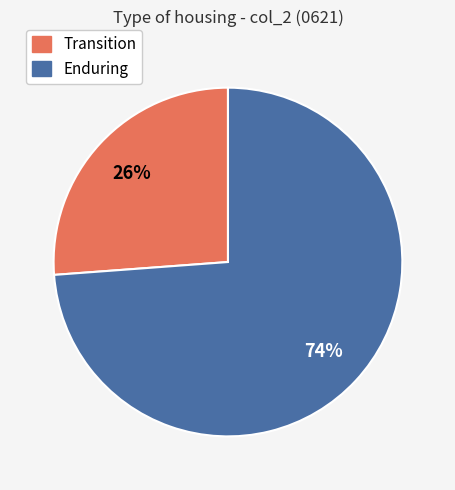

Do Enduring and Transition together represent more than half of the pie?

Yes